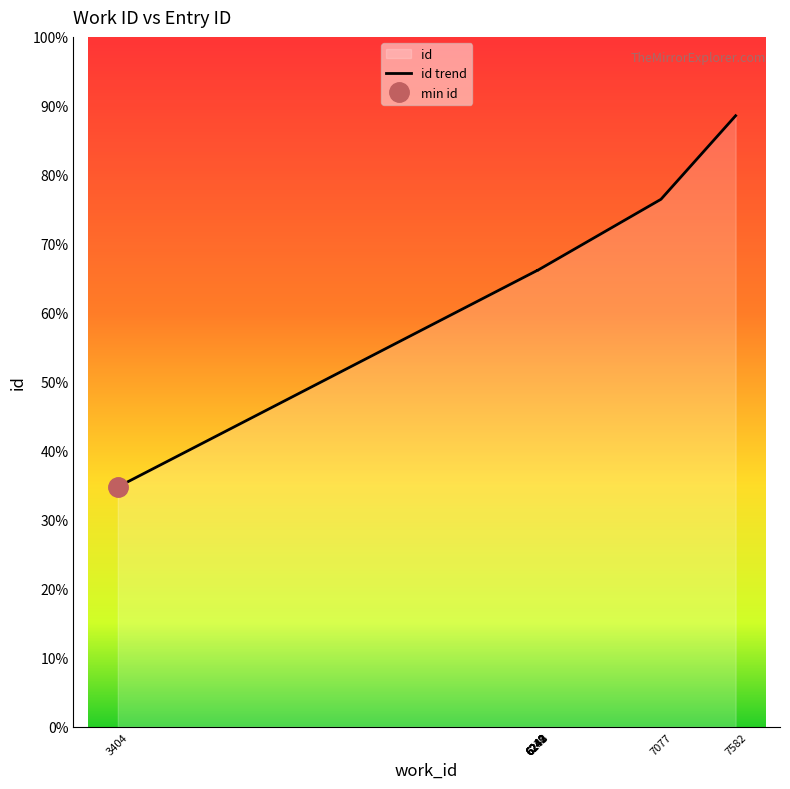

What is the difference between the maximum and minimum values?

13451